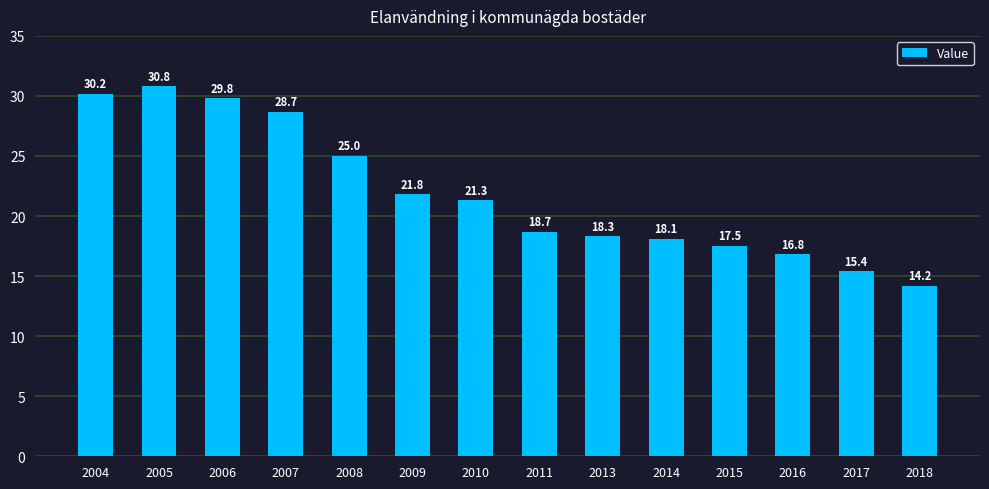

Approximately how many times larger is the value at 2006 compared to 2011?

1.6